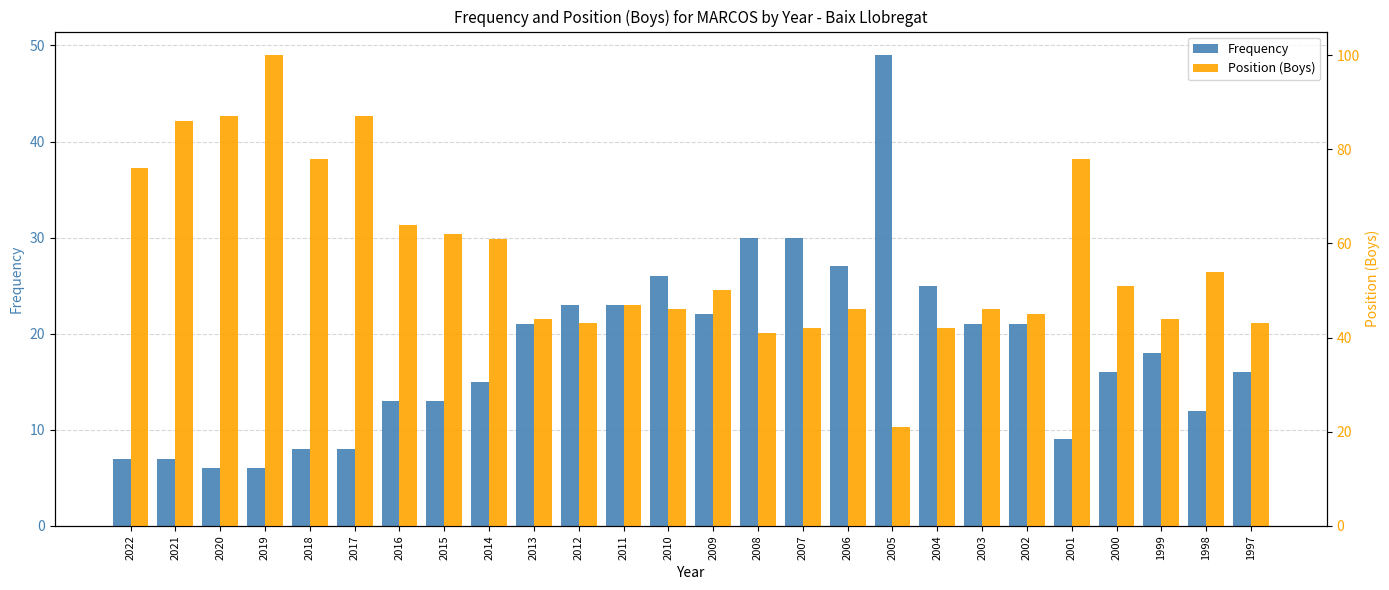

The value of Position (Boys) at 2020 is 87. True or false?

True